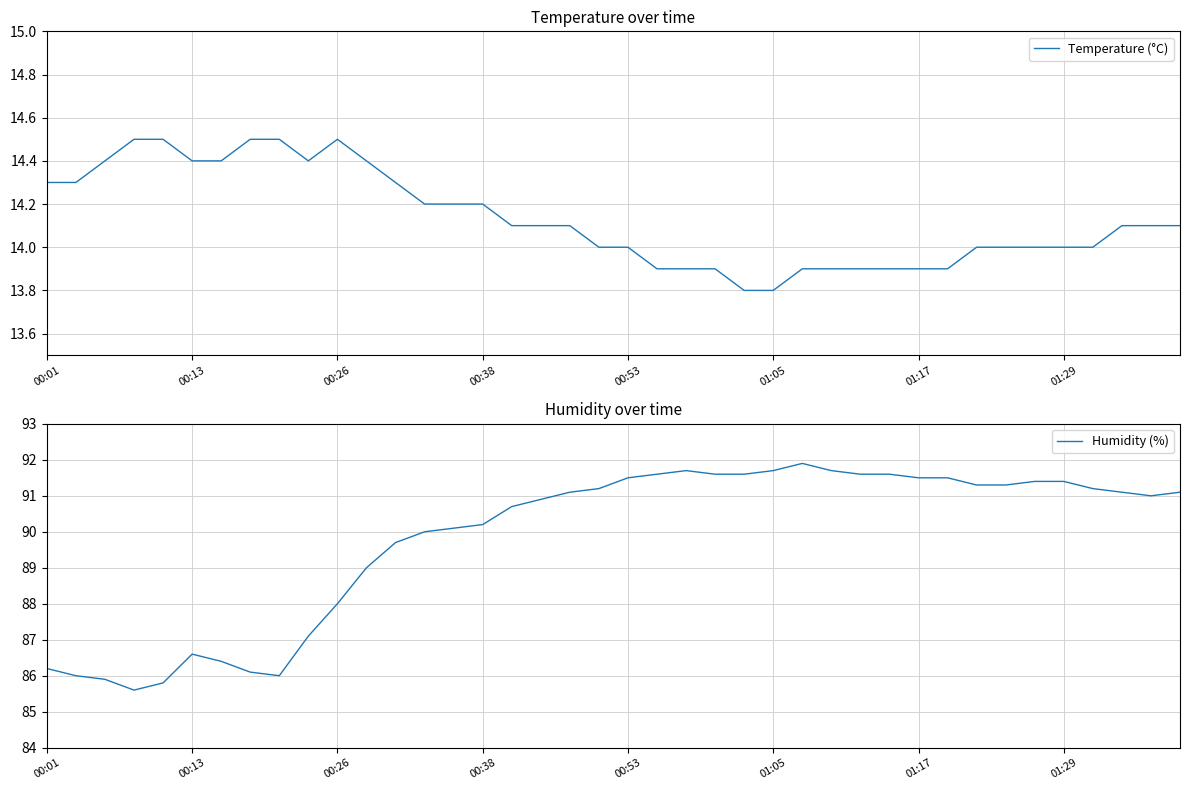

How many Temperature (°C) values are between 13 and 14?

18